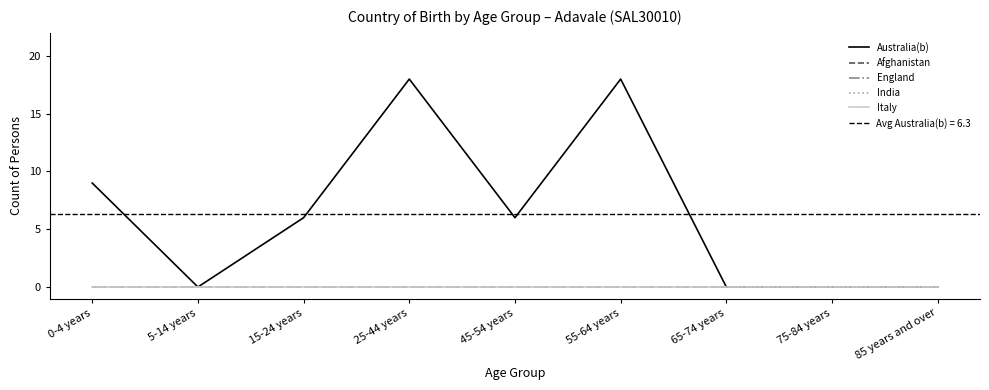

Which label corresponds to the largest value in the chart?

25-44 years